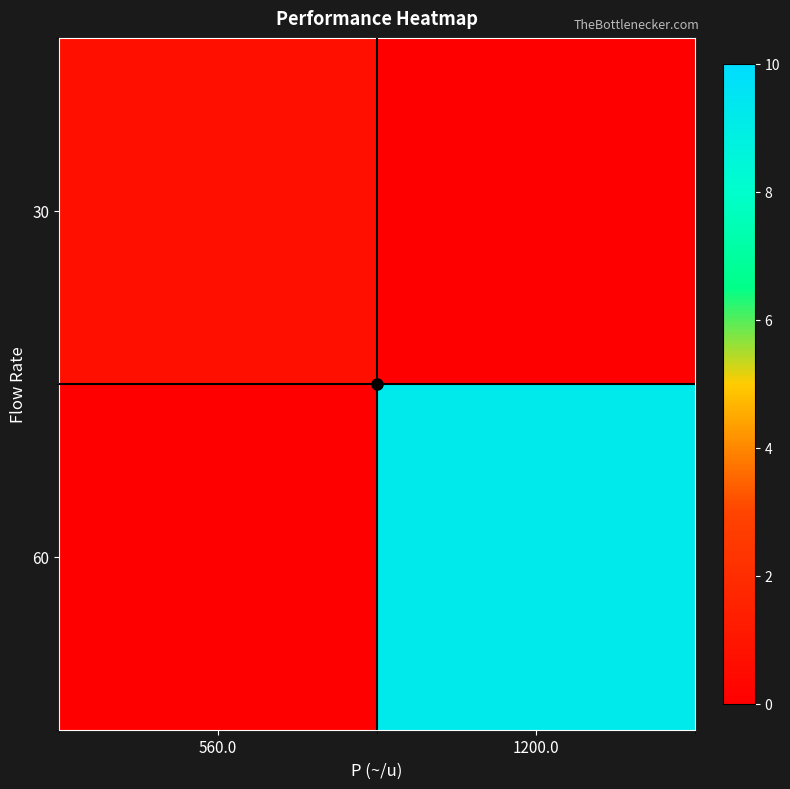

At how many categories does at least one series exceed 2?

1